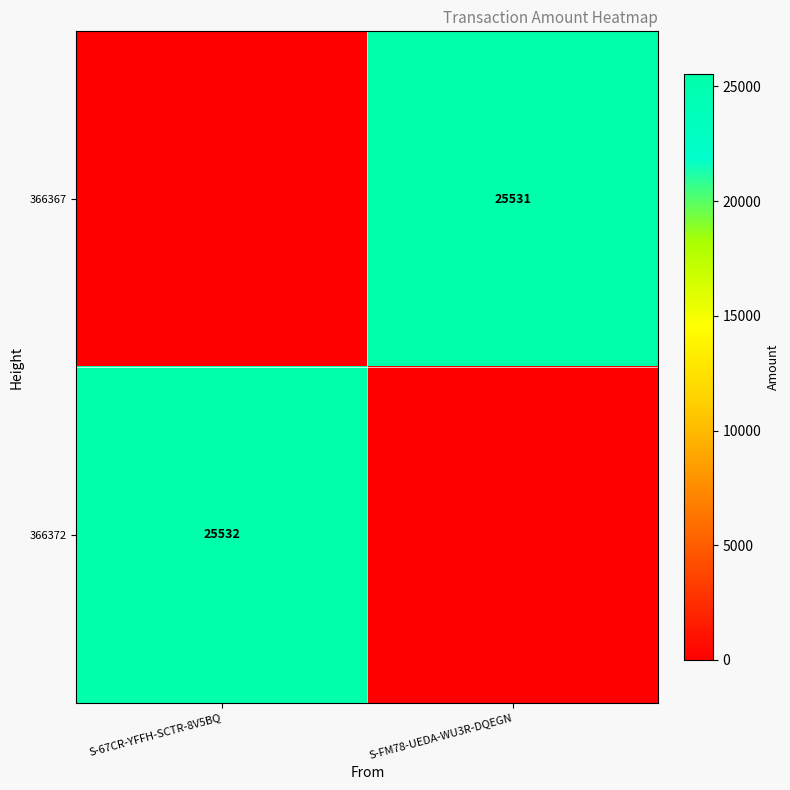

At which category does the chart reach its peak across all series?

S-67CR-YFFH-SCTR-8V5BQ